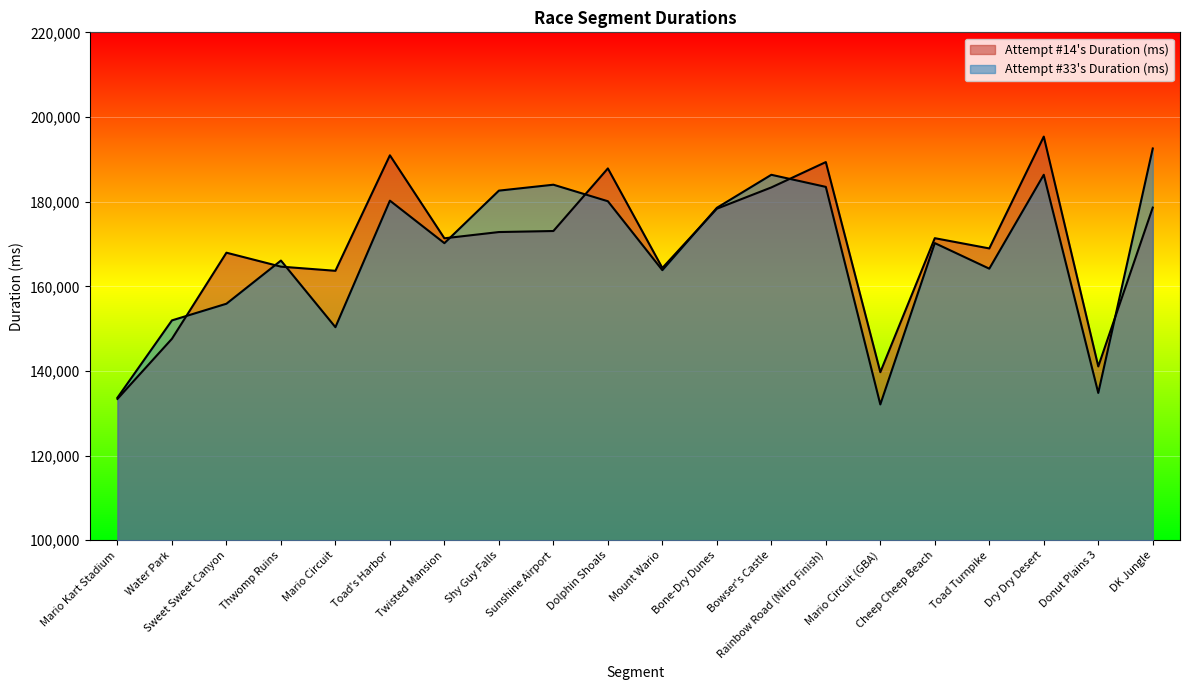

What is the greatest value displayed?

195367